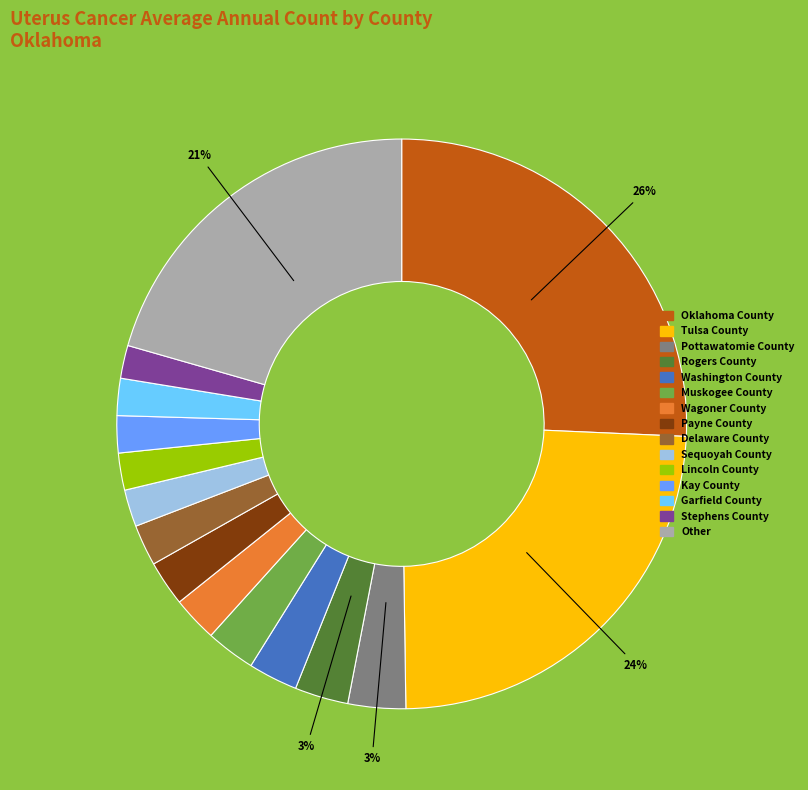

To the nearest percent, what is the average slice percentage?

7%